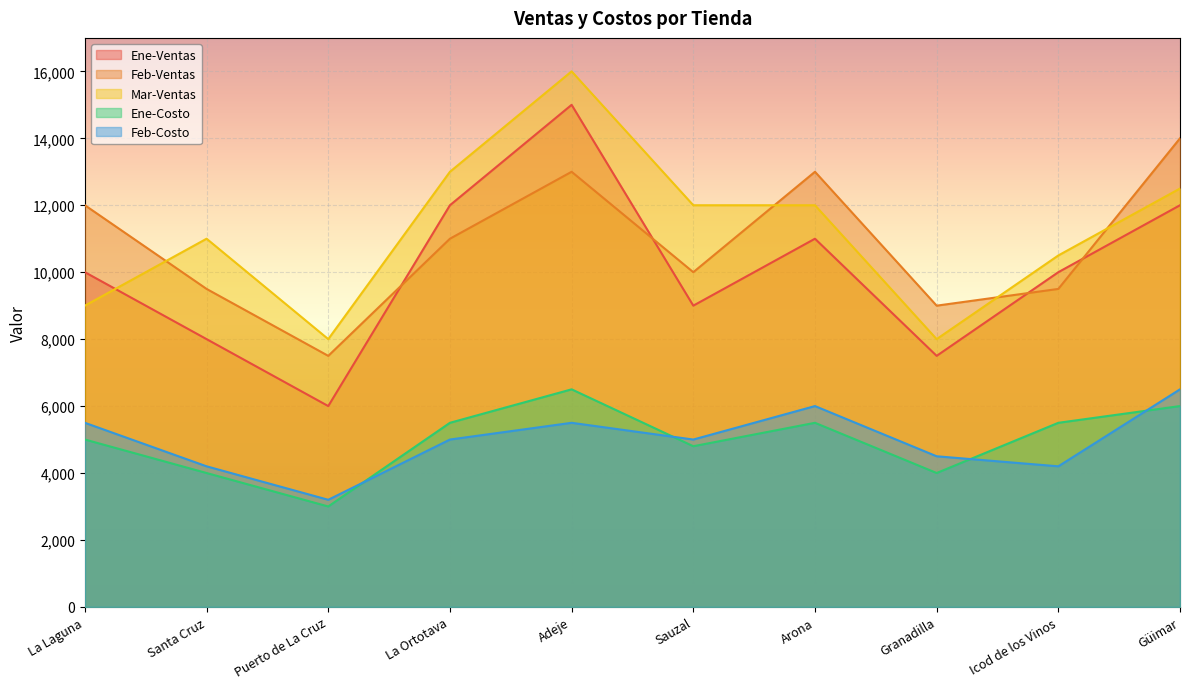

How many times do Mar-Ventas and Feb-Ventas cross each other?

4